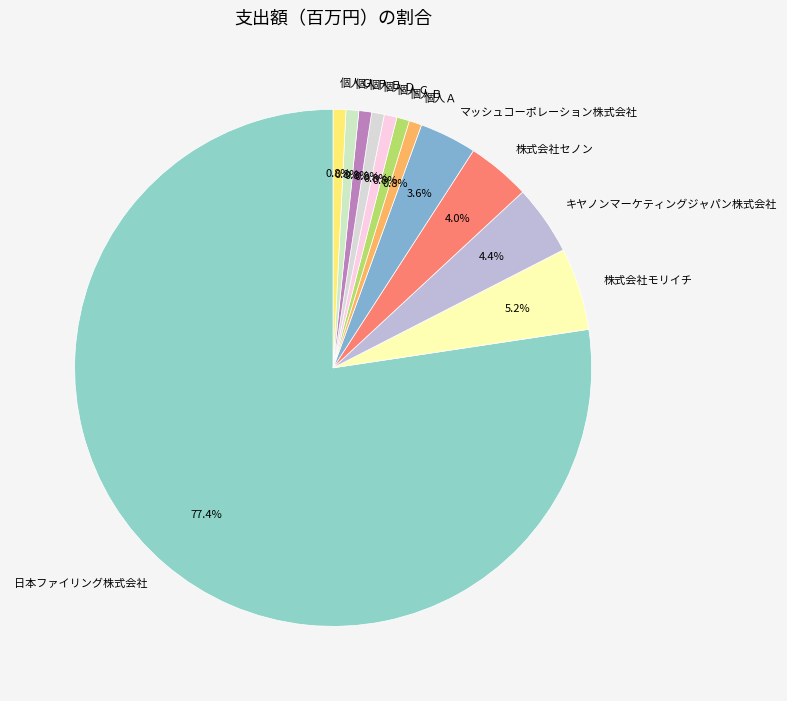

Approximately how many times larger is the value at キヤノンマーケティングジャパン株式会社 compared to マッシュコーポレーション株式会社?

1.2